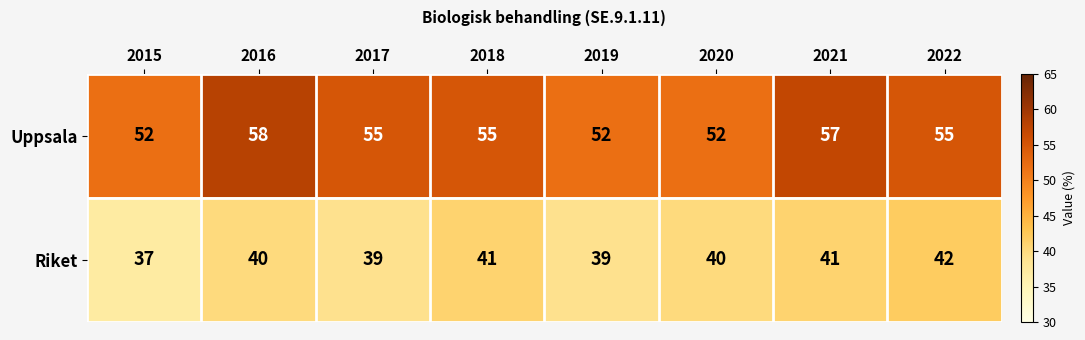

What is the difference between the second highest and minimum values in the Uppsala series?

5